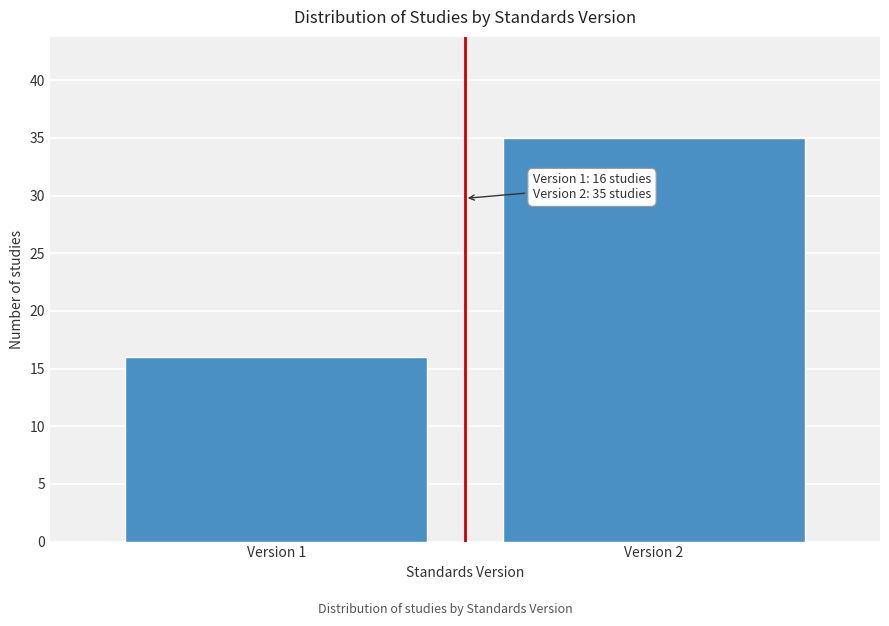

Reading right to left, what are all the values shown in this chart?

Version 2=35	Version 1=16